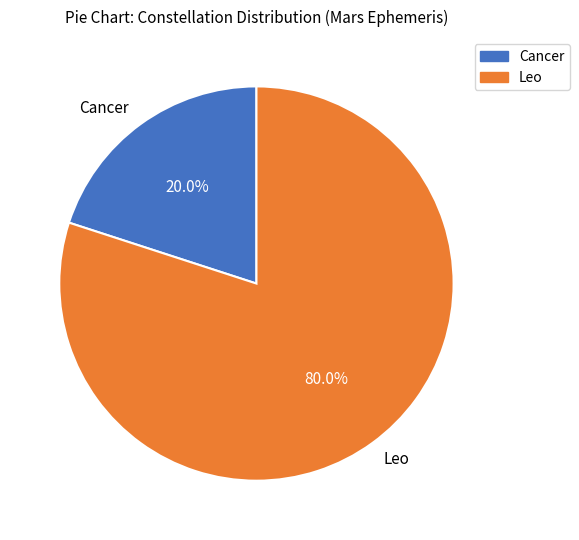

To the nearest percent, what is the combined percentage of Leo and Cancer?

100%